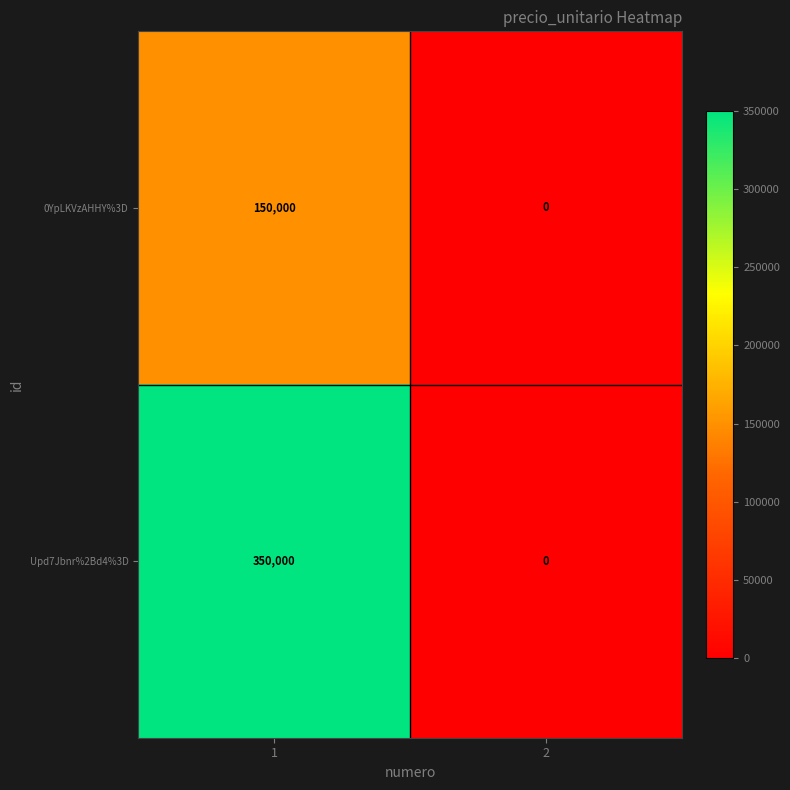

At 1, list the series in order from smallest to largest.

0YpLKVzAHHY%3D, Upd7Jbnr%2Bd4%3D